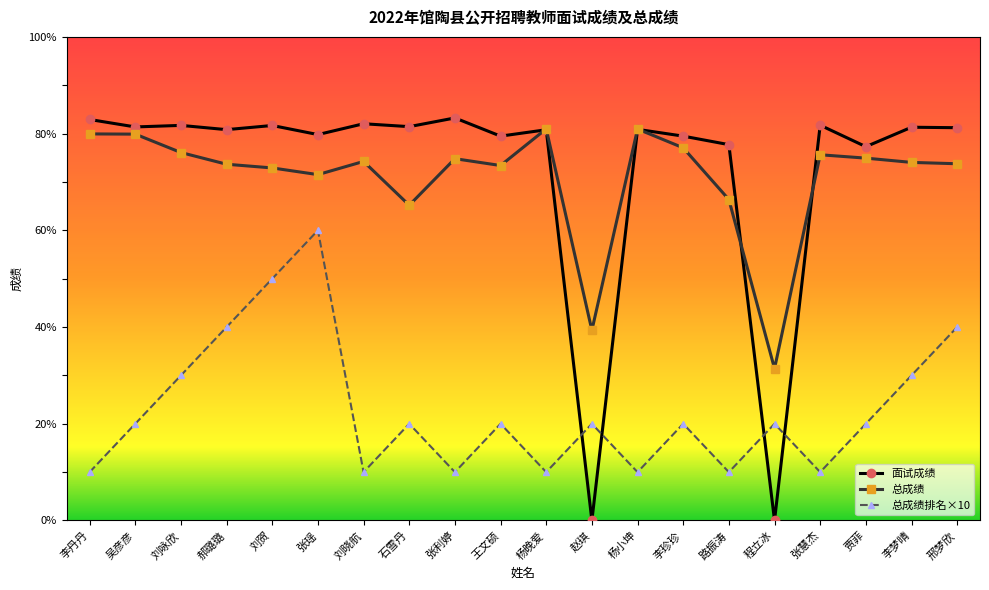

What is the difference between the maximum and minimum values in the 总成绩 series?

49.6